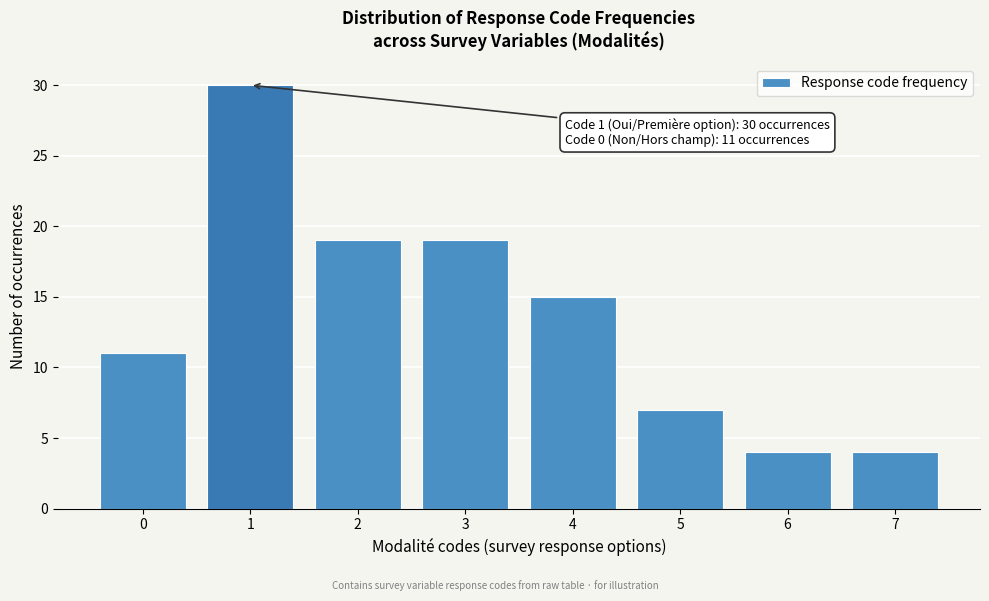

Reading left to right, extract all data points from this chart.

0=11	1=30	2=19	3=19	4=15	5=7	6=4	7=4